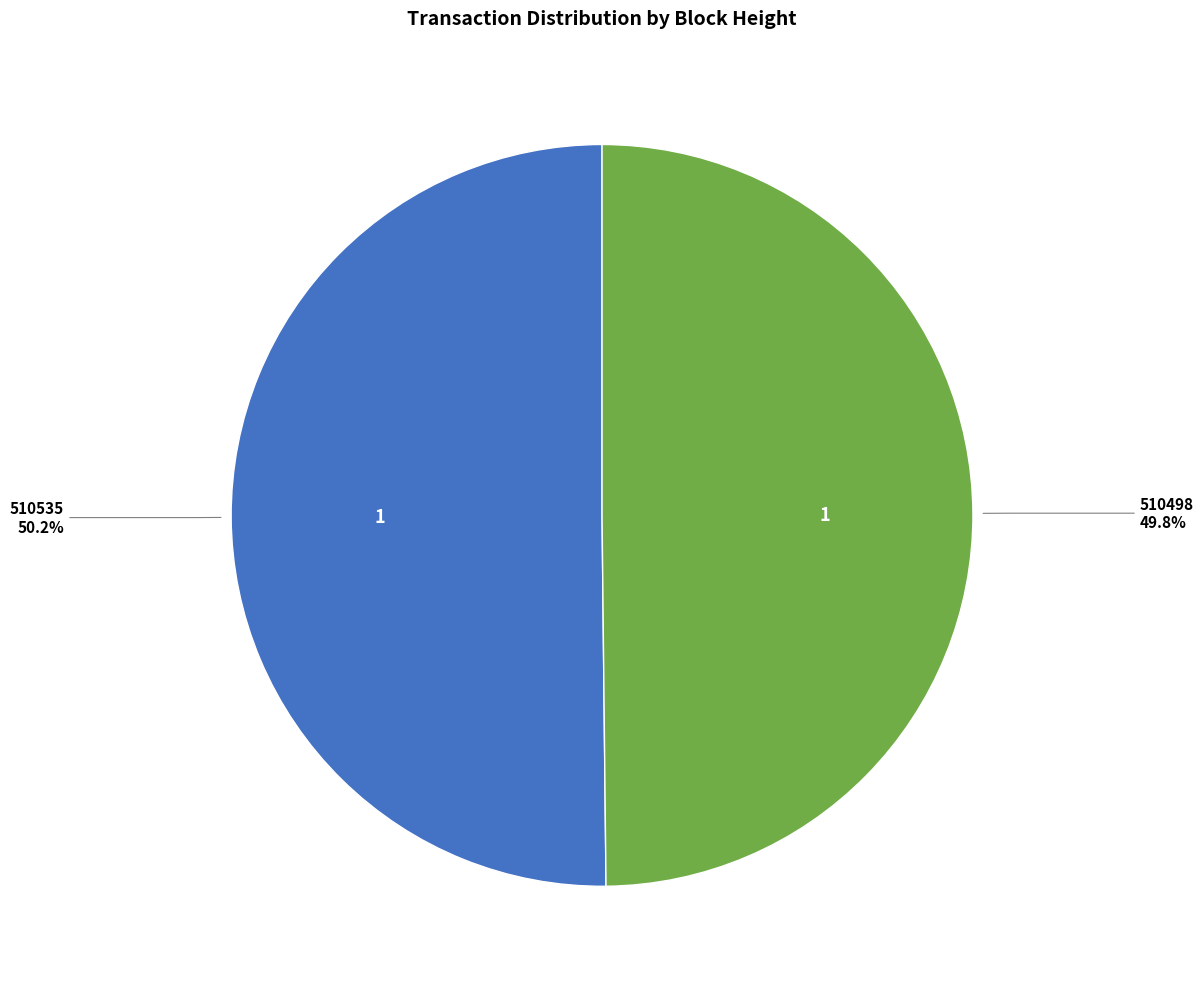

Is there a majority slice in this chart?

Yes